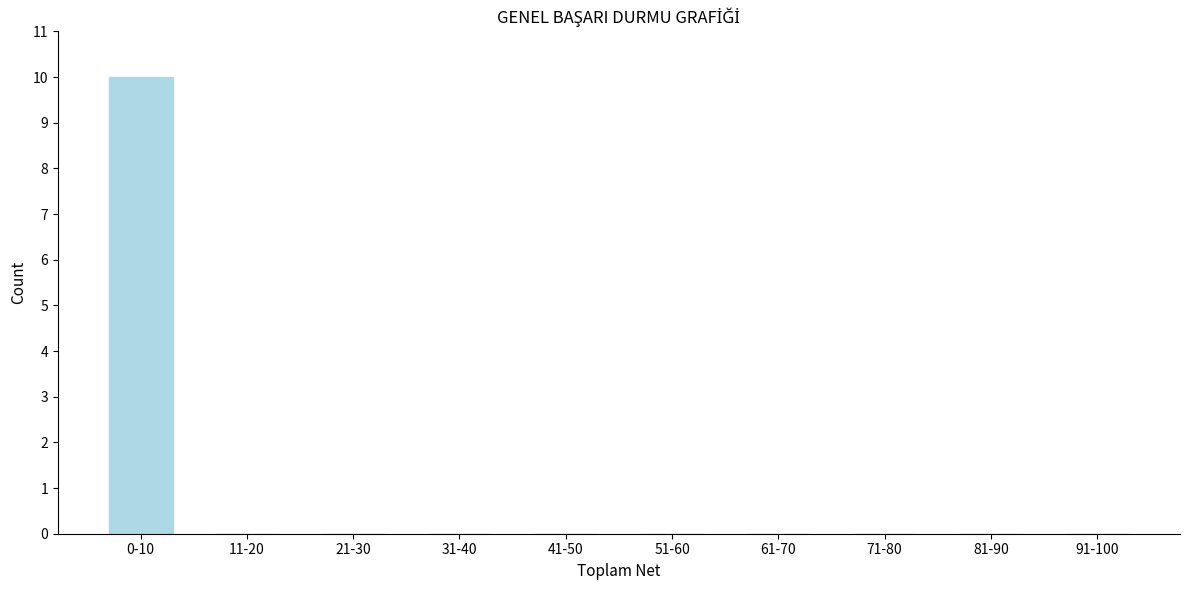

Reading left to right, extract all data points from this chart.

0-10=10	11-20=0	21-30=0	31-40=0	41-50=0	51-60=0	61-70=0	71-80=0	81-90=0	91-100=0